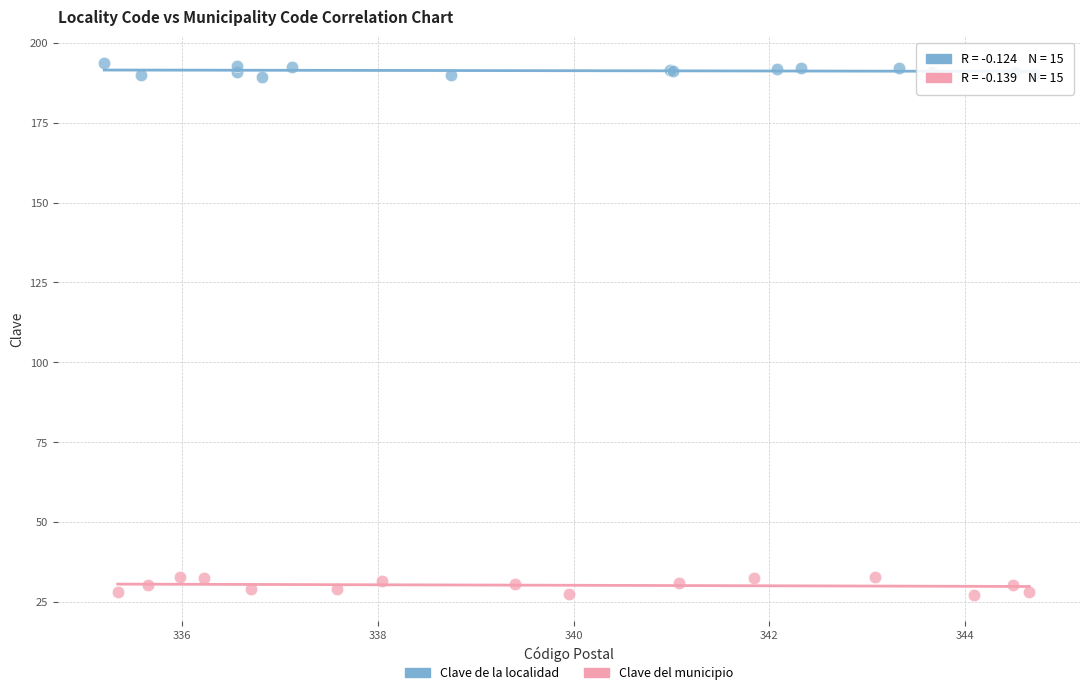

Which series contains the lowest Y value?

Clave del municipio